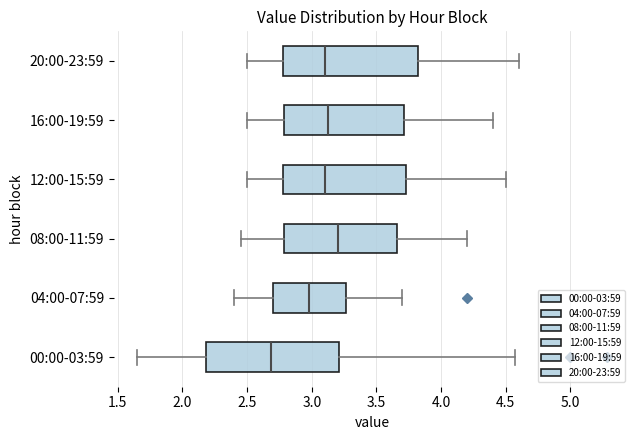

Which box has the furthest to the left median line?

00:00-03:59